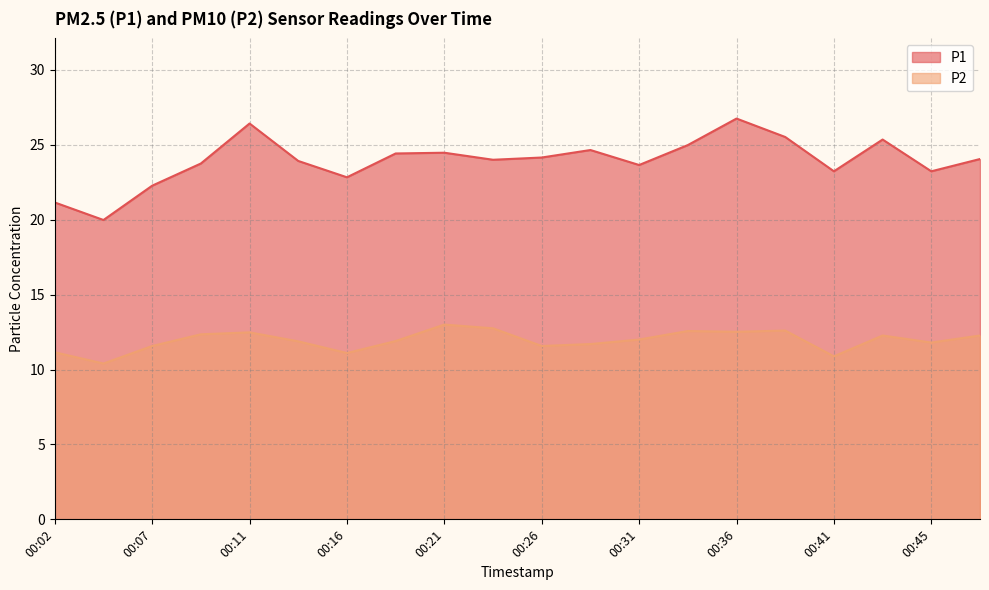

What is the sum of all P1 values?

478.8